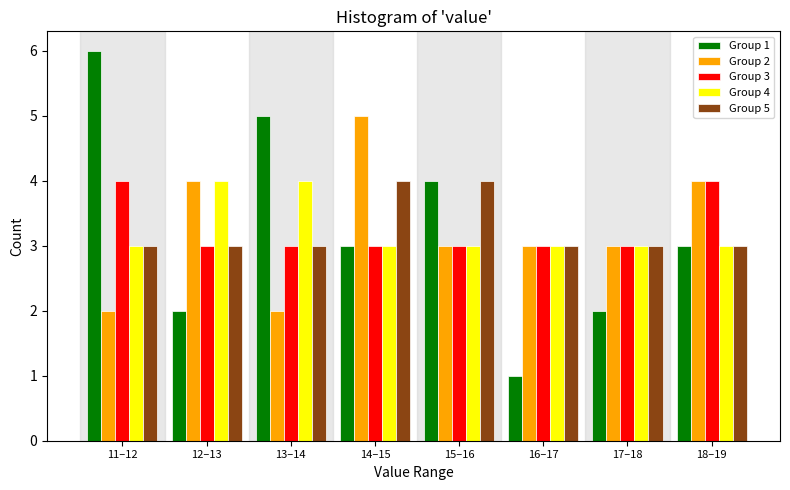

Which category has the lowest value across all series?

16–17